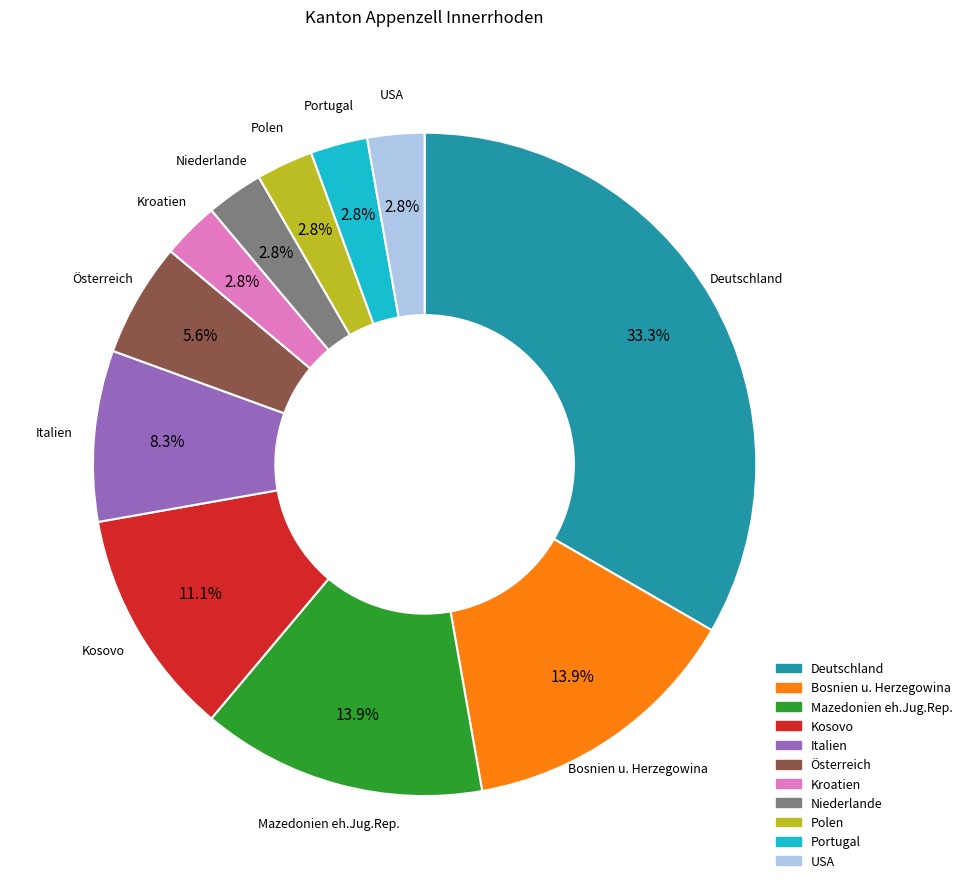

Does any single category account for the majority?

No